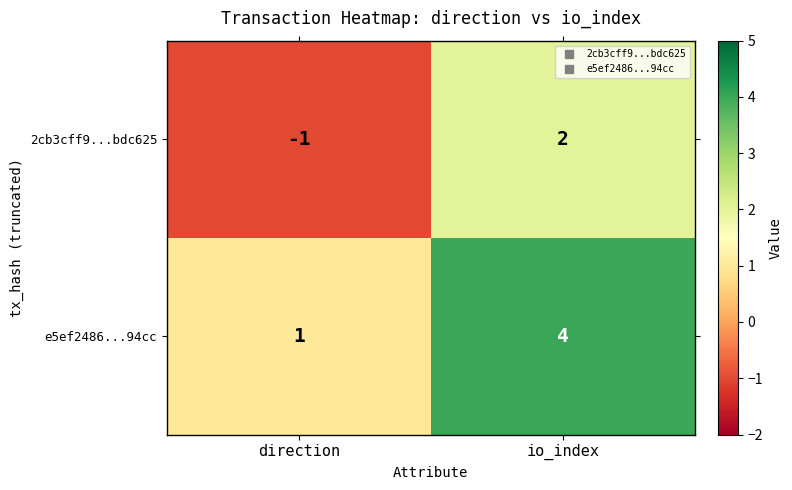

What is the difference between the maximum and minimum values in the e5ef2486...94cc series?

3